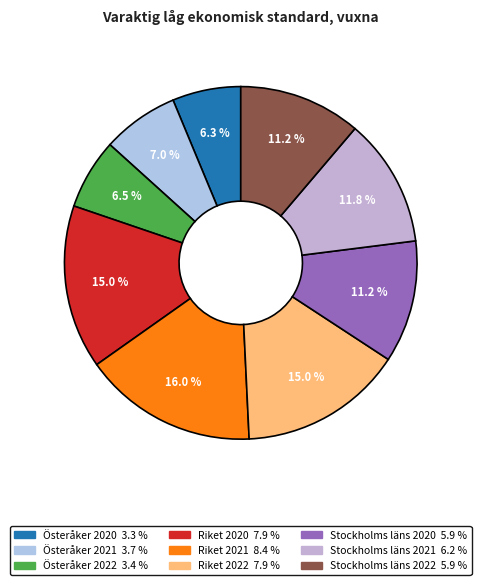

Do Stockholms läns 2022 and Österåker 2022 together represent more than half of the pie?

No